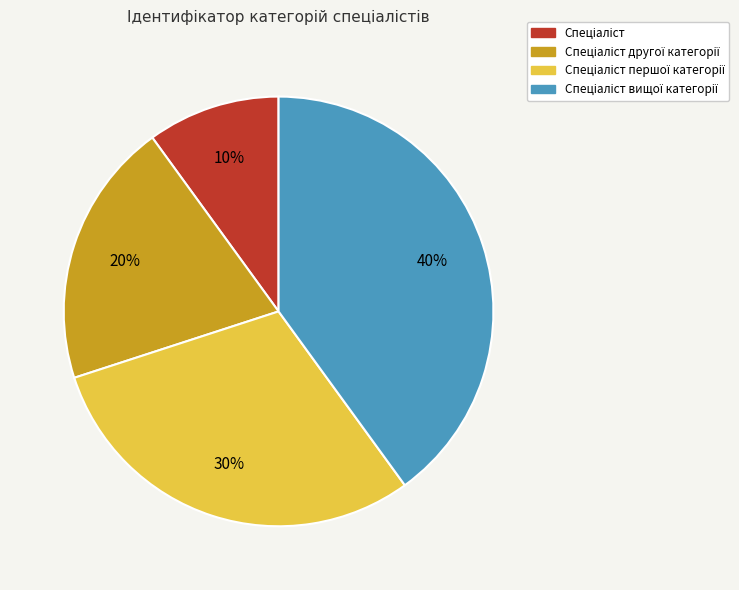

Is there a majority slice in this chart?

No